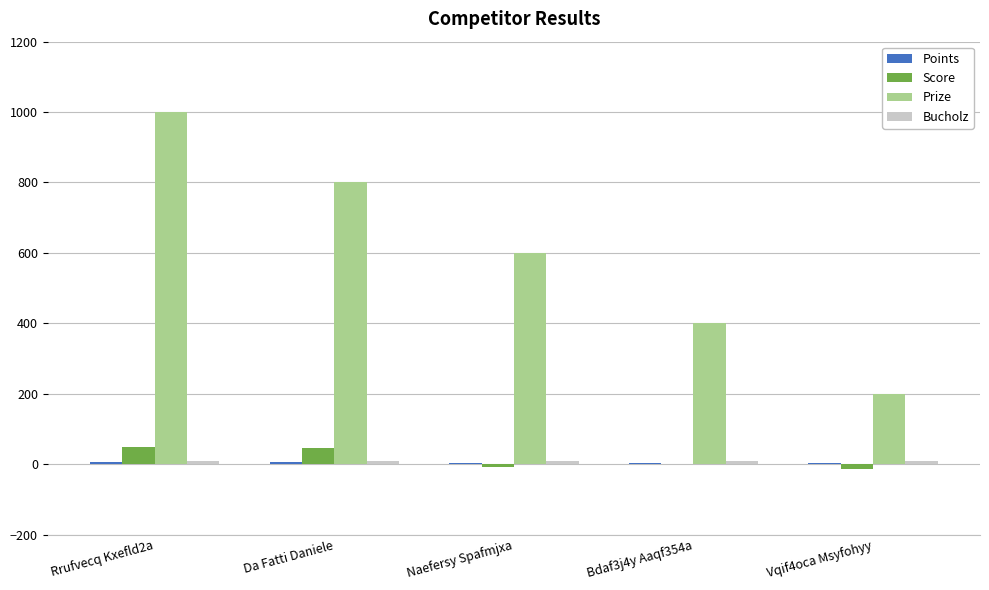

What is the sum of the Prize values at Bdaf3j4y Aaqf354a and Rrufvecq Kxefld2a?

1400